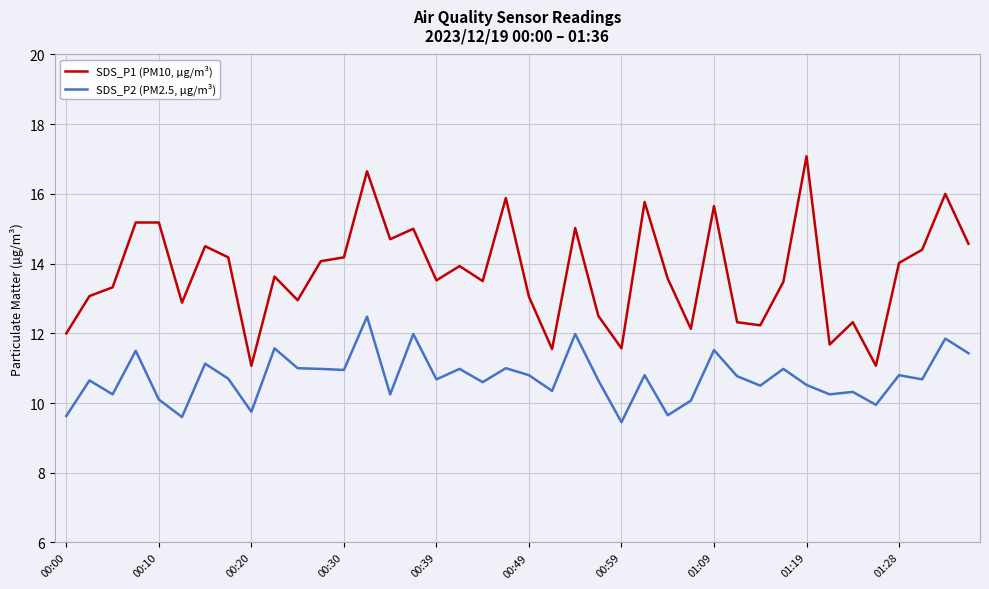

List the series in order of their overall mean, highest first.

SDS_P1 (PM10, µg/m³), SDS_P2 (PM2.5, µg/m³)